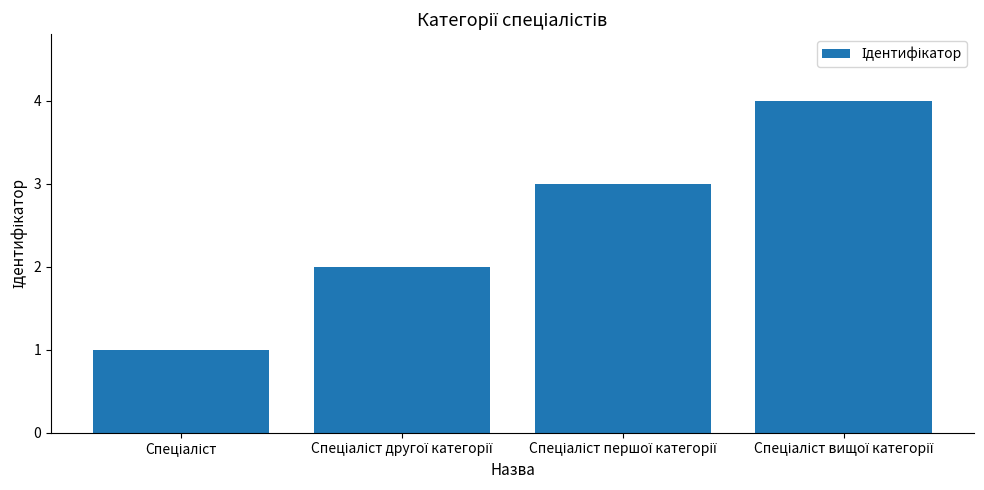

What is the greatest value displayed?

4